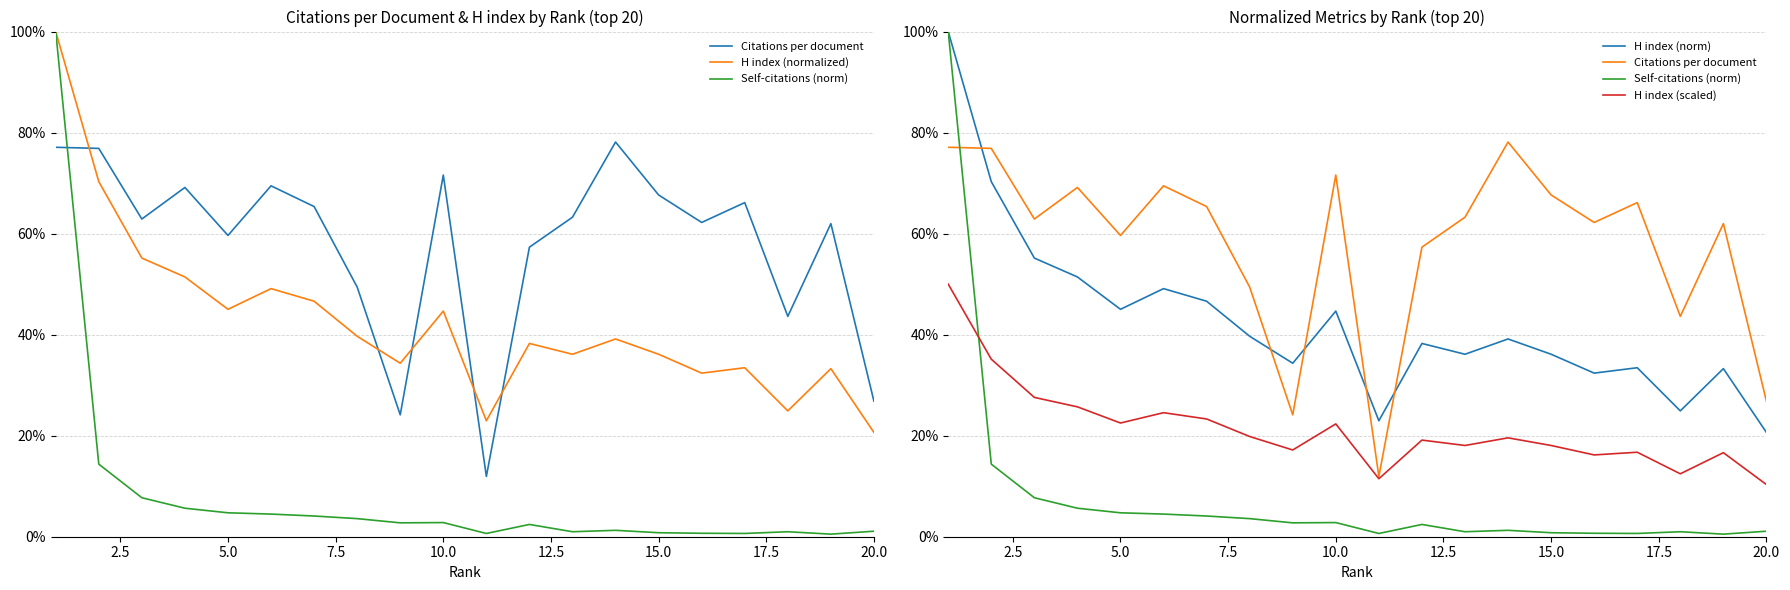

At 13, list the series in order from smallest to largest.

Self-citations (norm), H index (scaled), H index (normalized), H index (norm), Citations per document